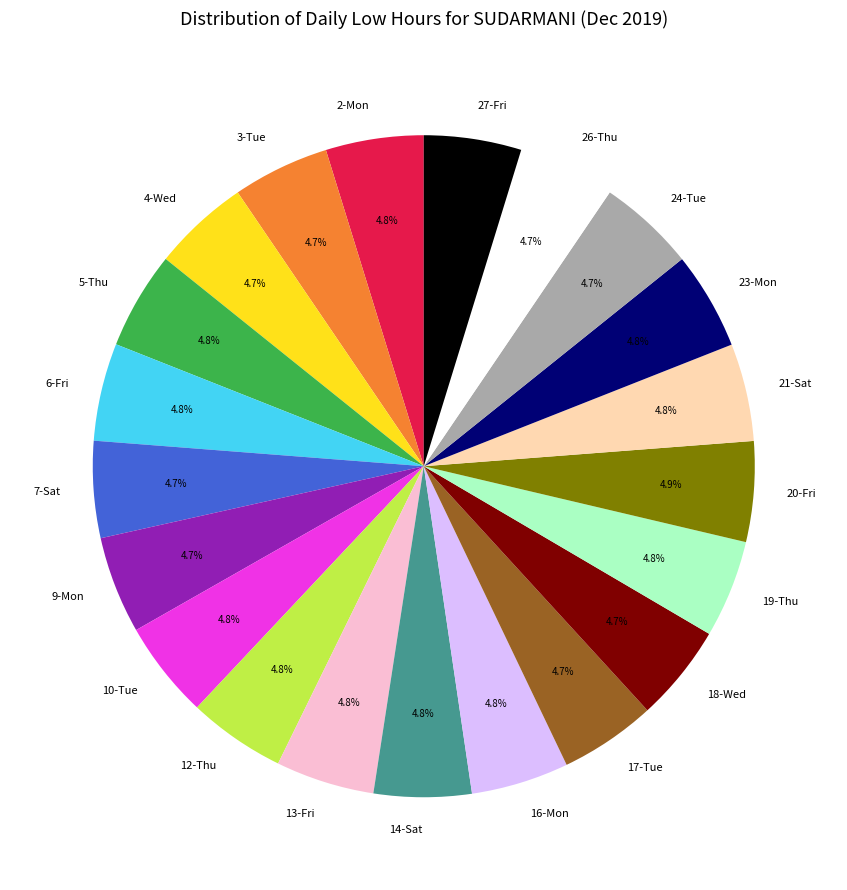

What percentage do 18-Wed and 12-Thu together represent?

9.5%